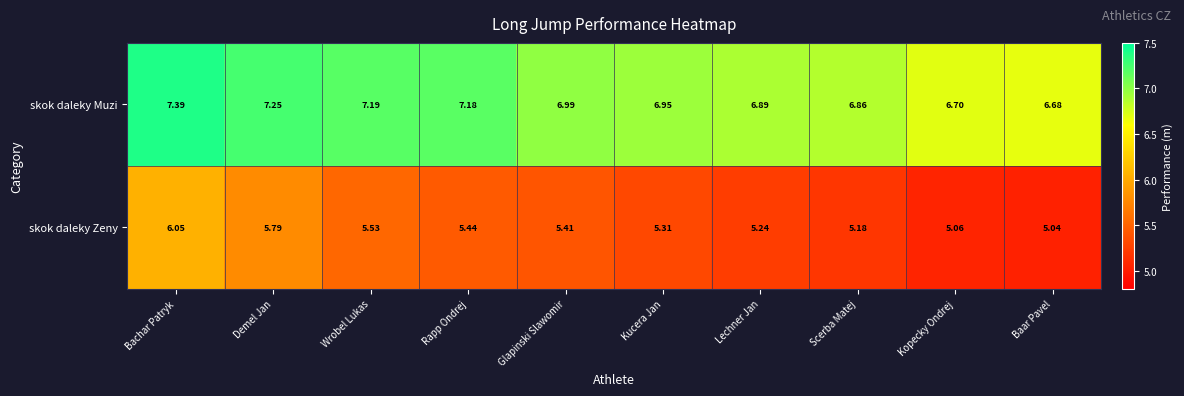

Where is skok daleky Zeny nearest to the value 5?

Baar Pavel